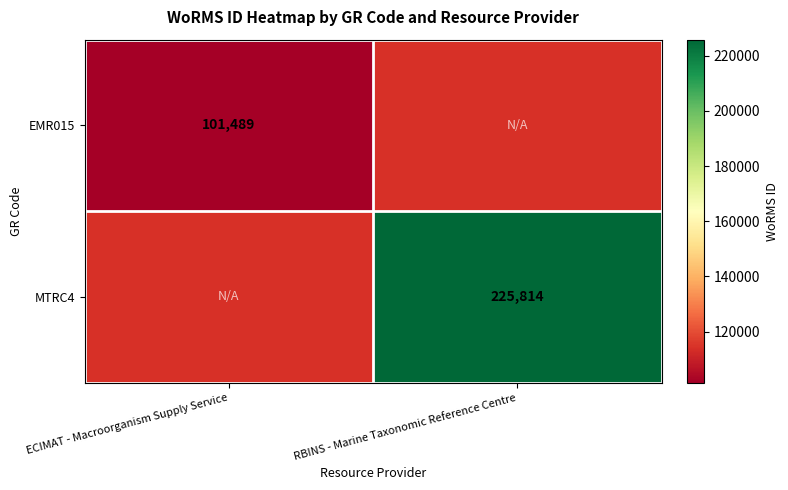

Is the value of MTRC4 at RBINS - Marine Taxonomic Reference Centre greater than the value of EMR015 at ECIMAT - Macroorganism Supply Service?

Yes